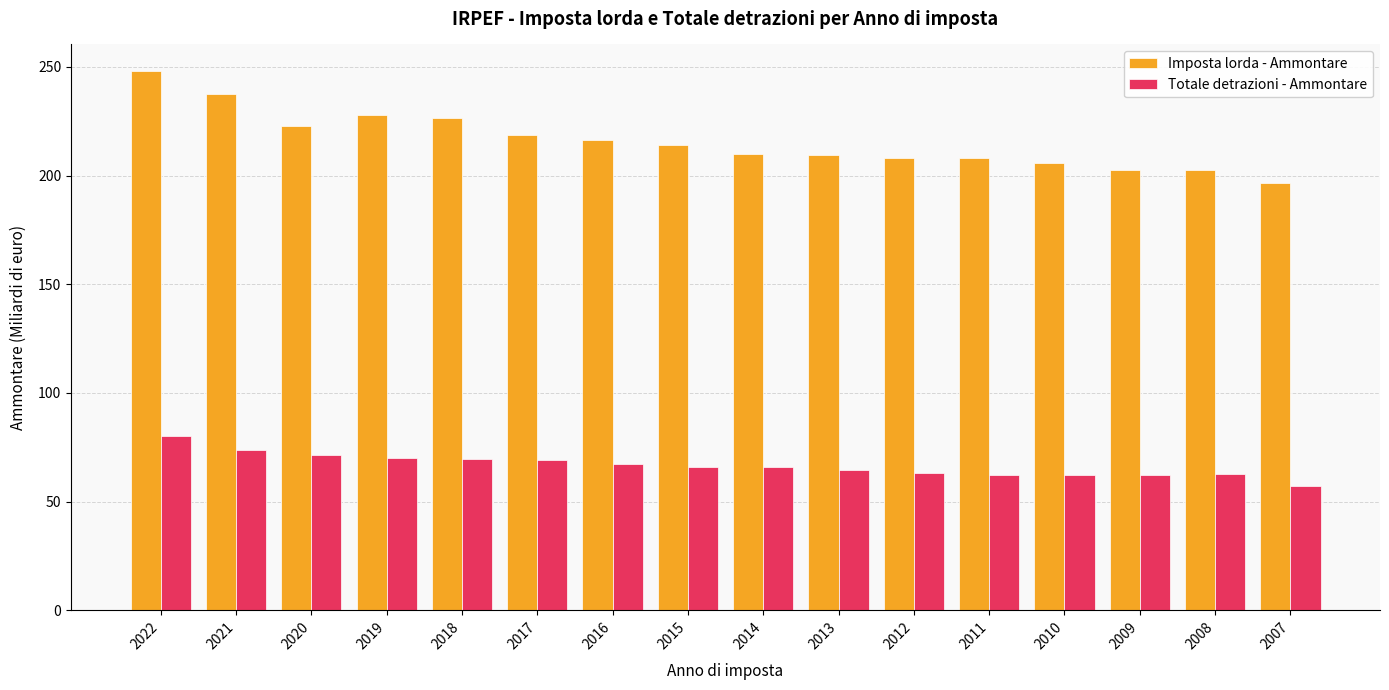

Does the chart contain stacked bars?

No